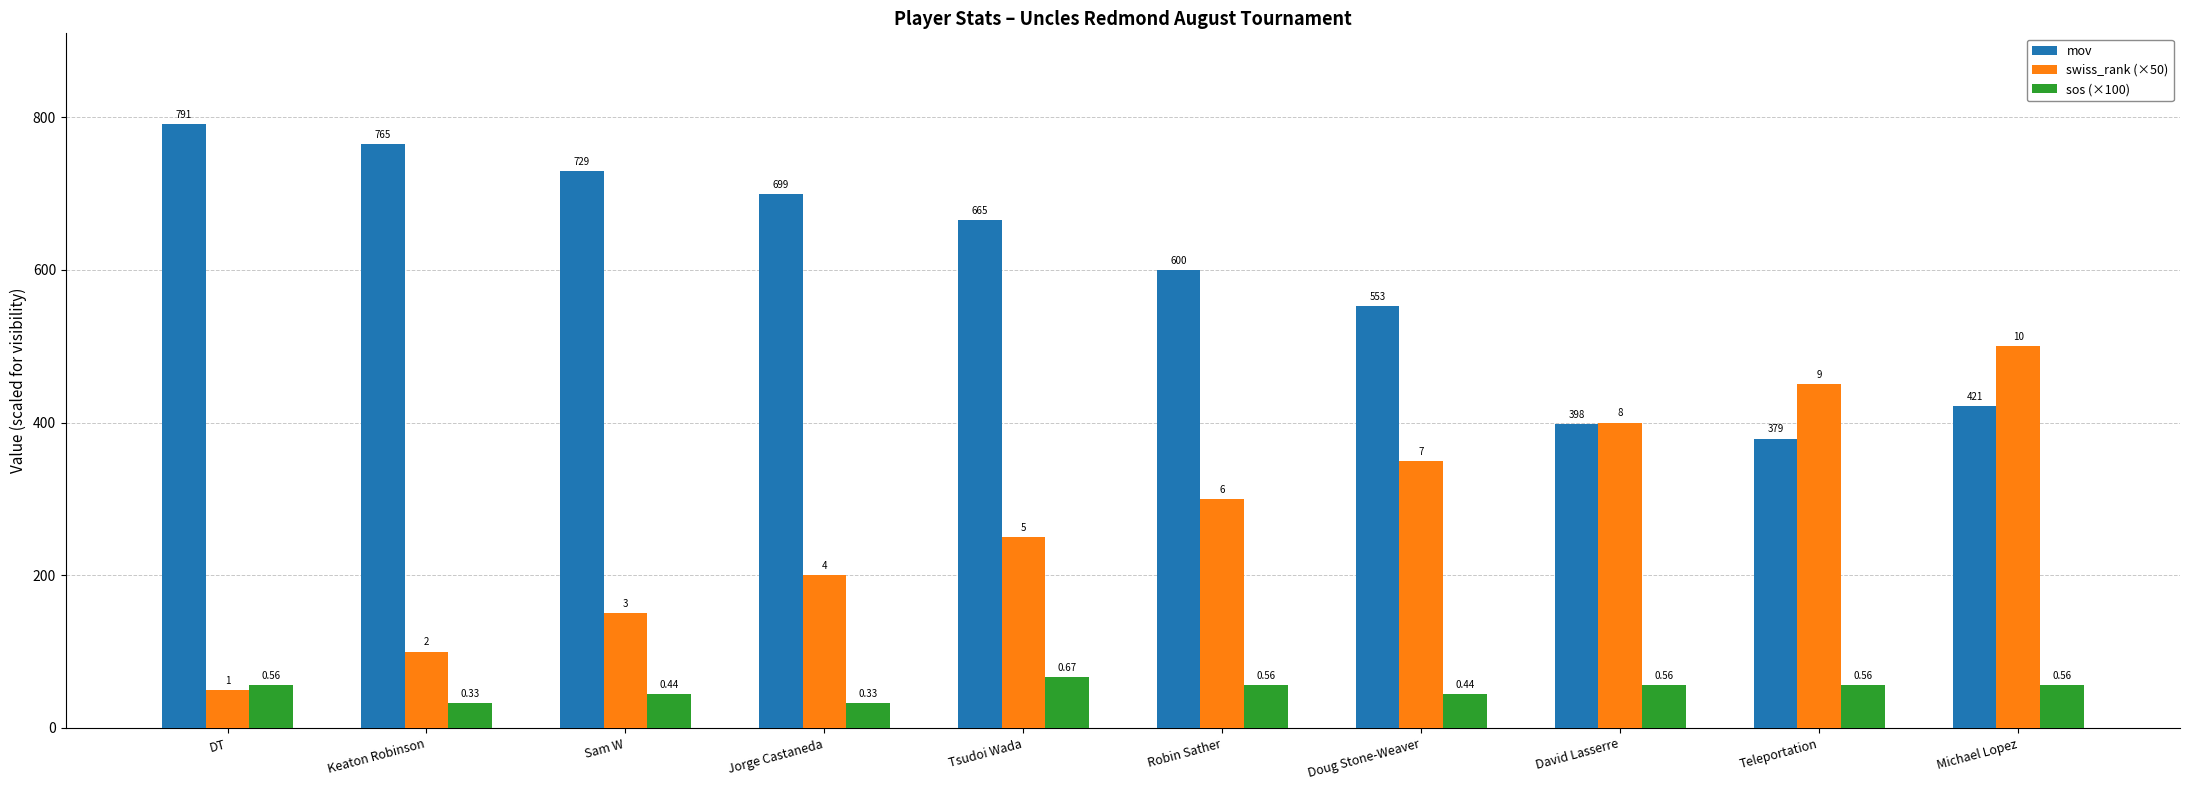

How many bars are there in each group?

3